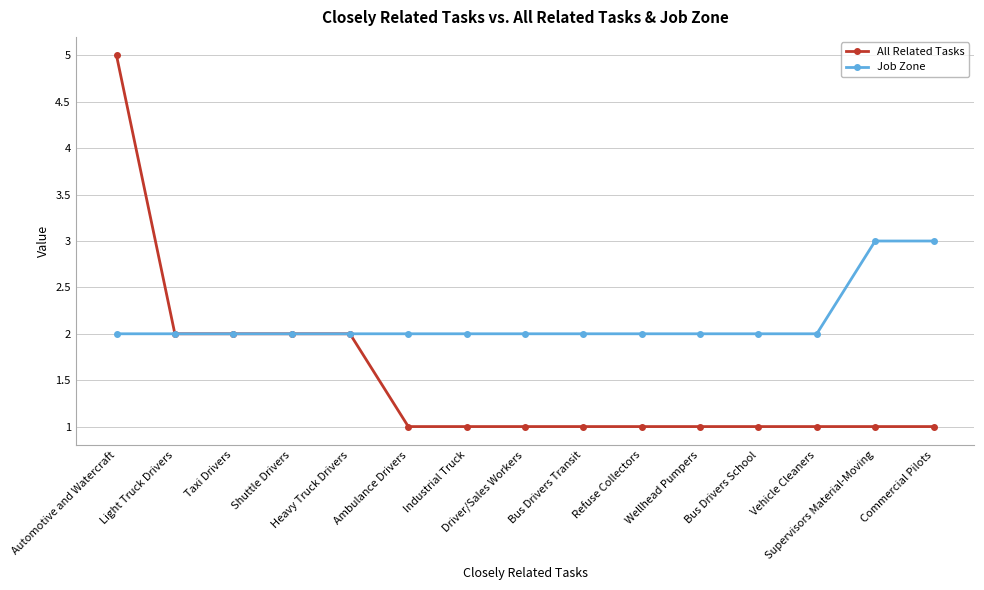

Is it true that All Related Tasks equals 0 at Driver/Sales Workers?

False